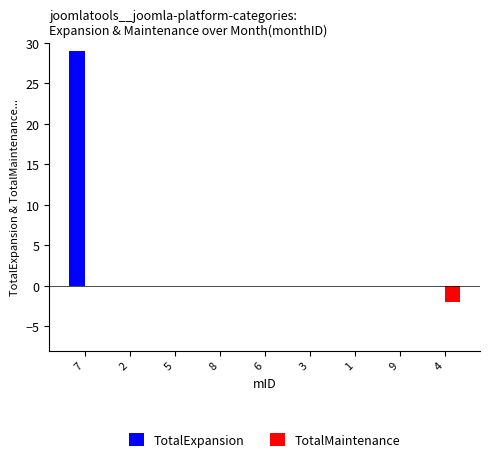

Does the chart contain stacked bars?

No